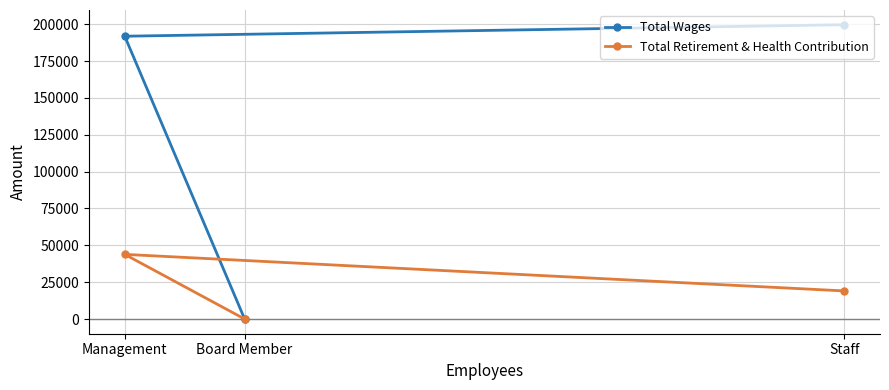

Reading left to right, what are all the values shown in this chart?

Total Wages: Management=191877	Board Member=0	Staff=199680
Total Retirement & Health Contribution: Management=43855	Board Member=0	Staff=19059